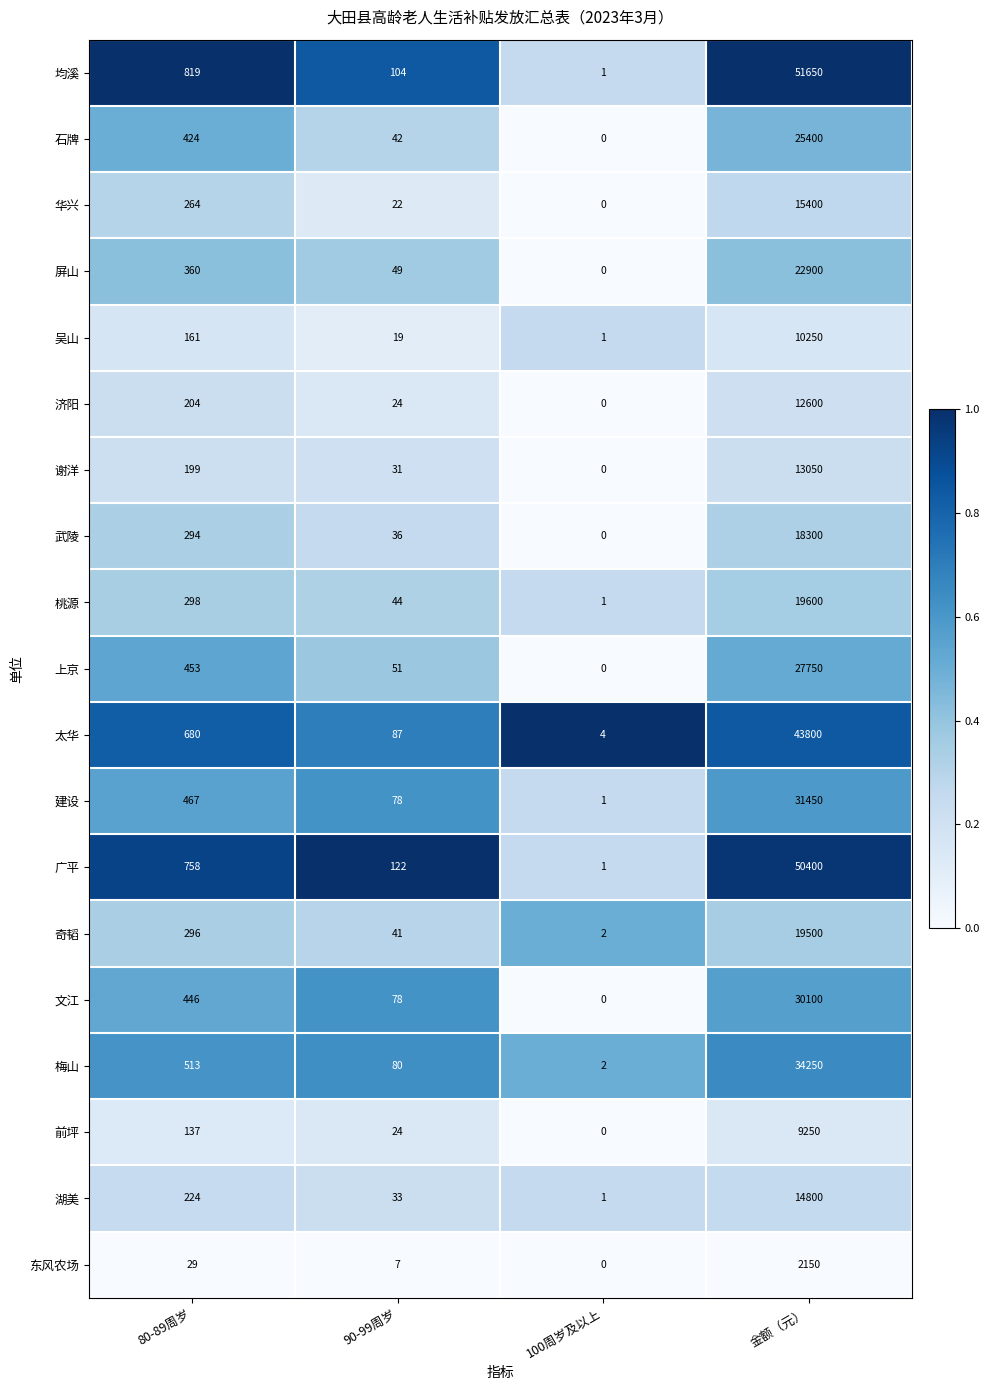

At which category is the sum across all series the highest?

金额（元）